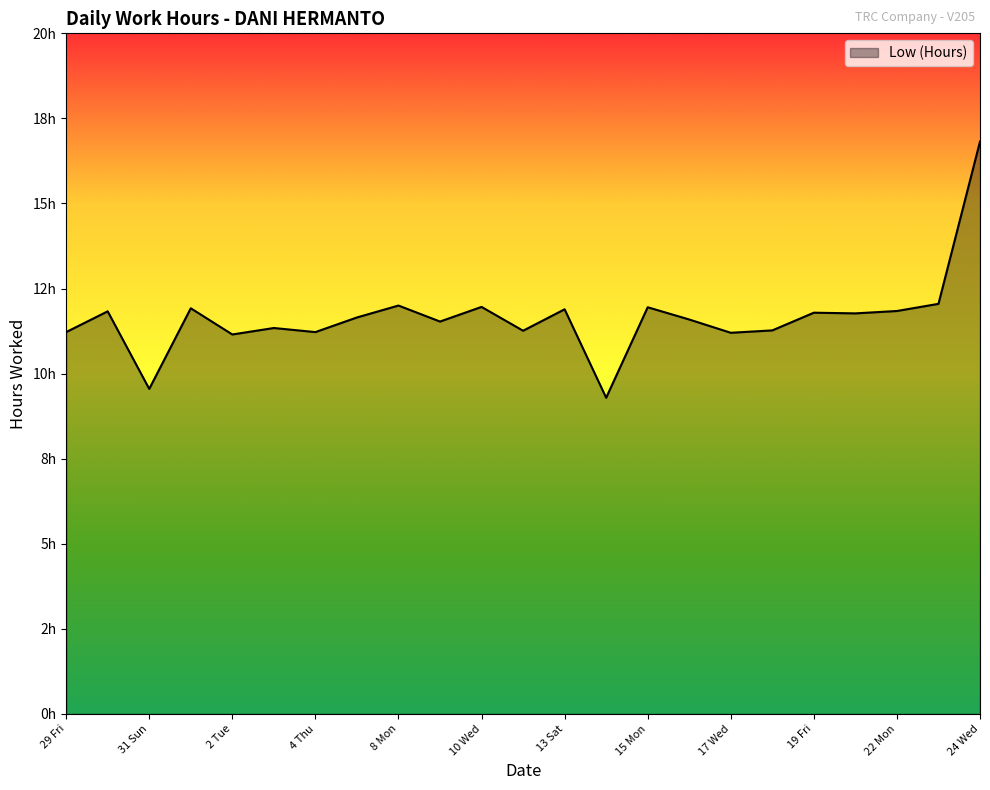

What is the difference between the maximum and minimum values?

7.5